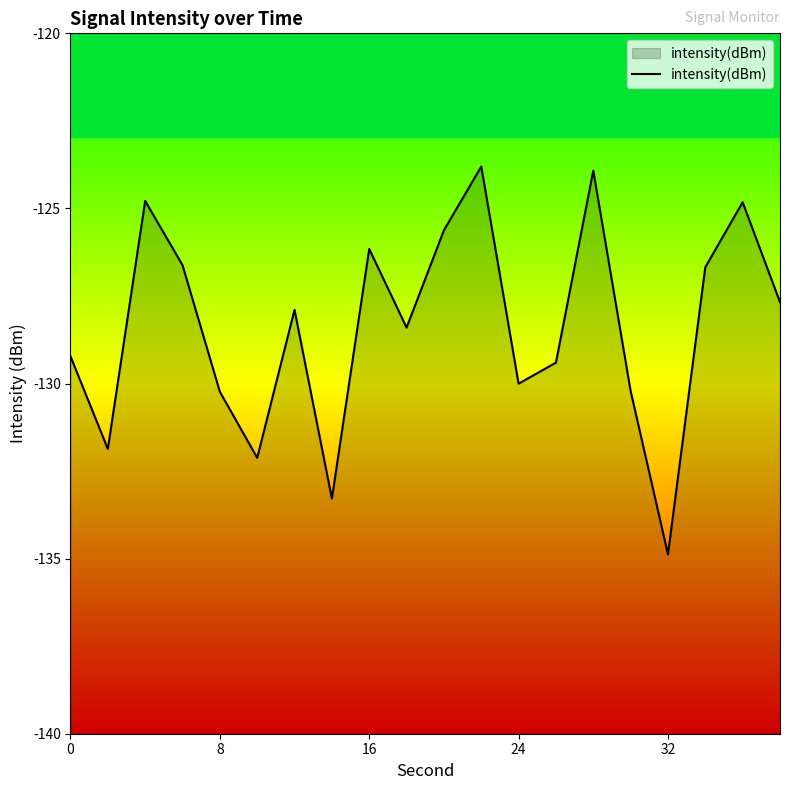

Which label corresponds to the smallest value in the chart?

32